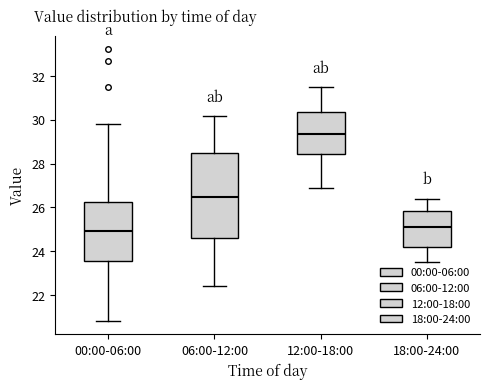

Reading left to right, transcribe this box plot: for each box, give where its median line is, the range the box spans, and where its two whiskers end, as read against the y-axis. The values are not printed on the chart, so give them approximately, as read against the axis.

00:00-06:00: median 25.0, box 23.6 to 26.2, whiskers 20.8 to 29.8
06:00-12:00: median 26.4, box 24.6 to 28.4, whiskers 22.4 to 30.2
12:00-18:00: median 29.4, box 28.4 to 30.4, whiskers 27.0 to 31.6
18:00-24:00: median 25.2, box 24.2 to 25.8, whiskers 23.6 to 26.4